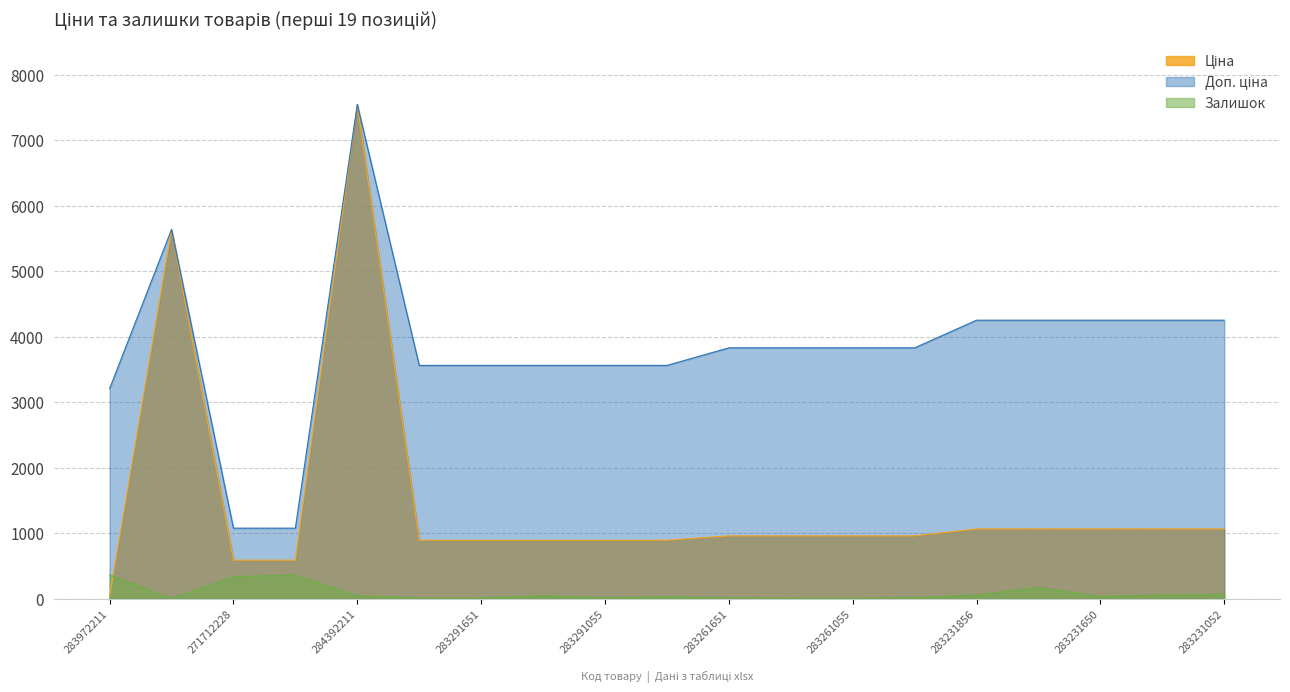

What is the label of the 12th point from the left?

283261650